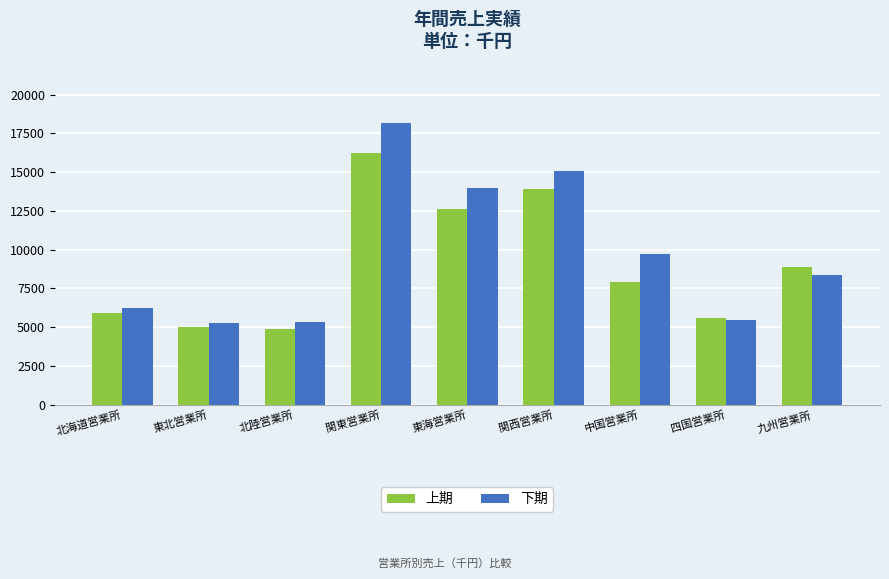

What is the average value of the 下期 series?

9728